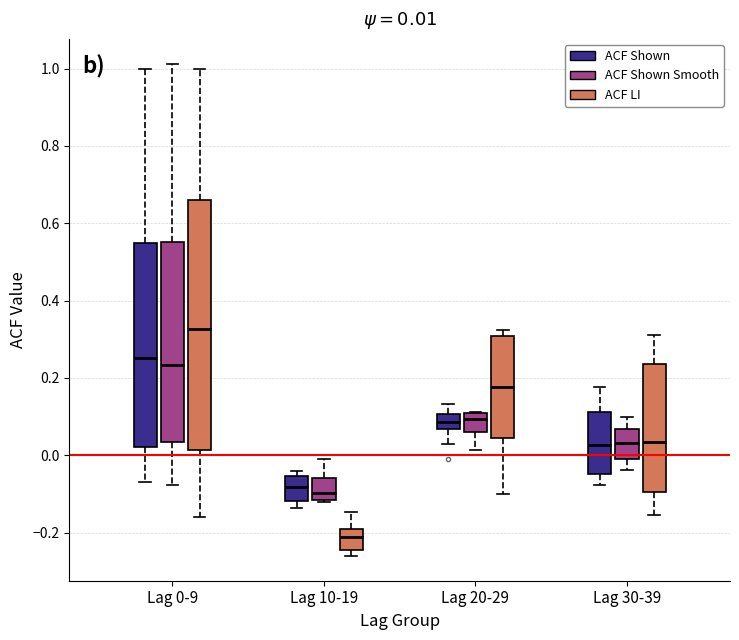

Comparing the boxes themselves (not the whiskers), which one is the tallest?

Lag 0-9 (ACF LI)